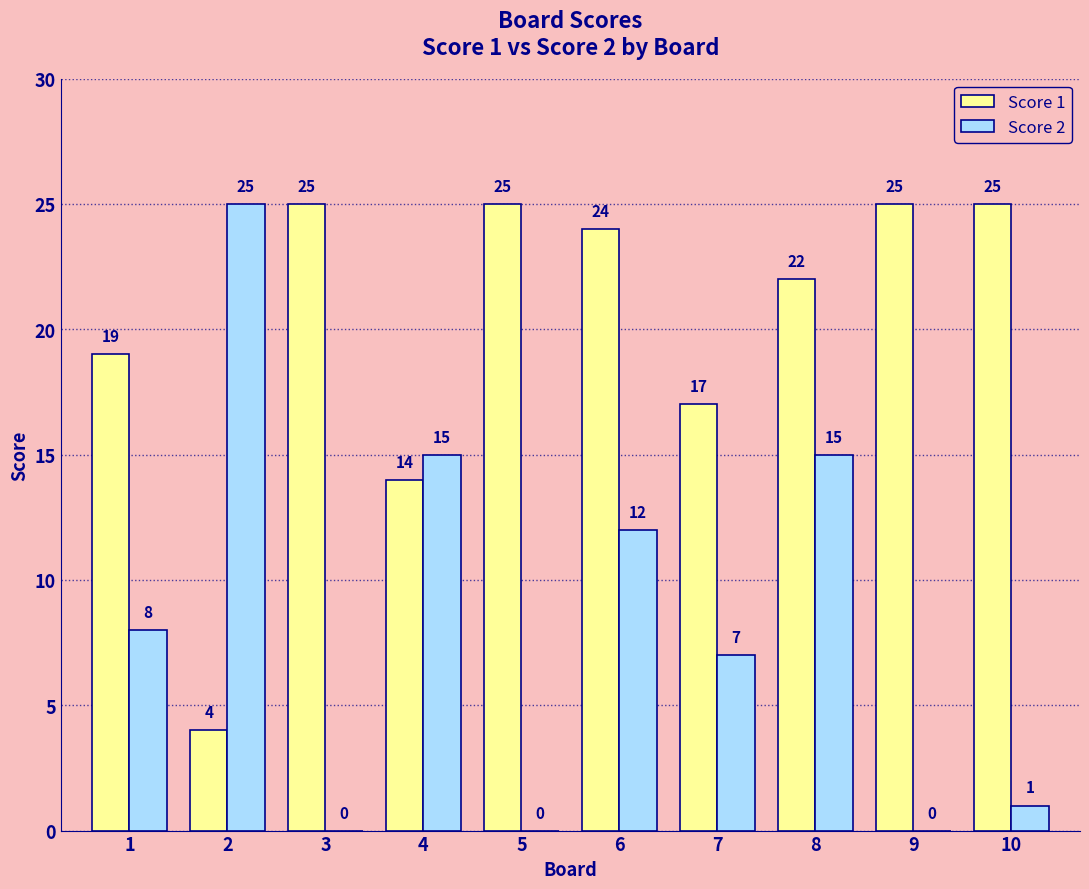

What is the approximate value of Score 1 at 3?

25